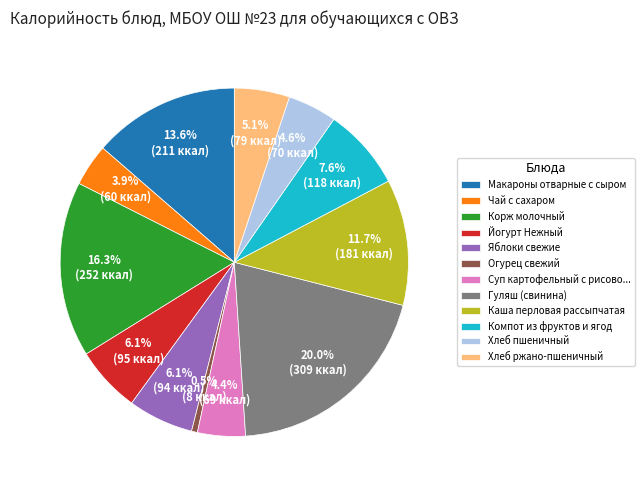

To the nearest percent, what is the average slice percentage?

8%